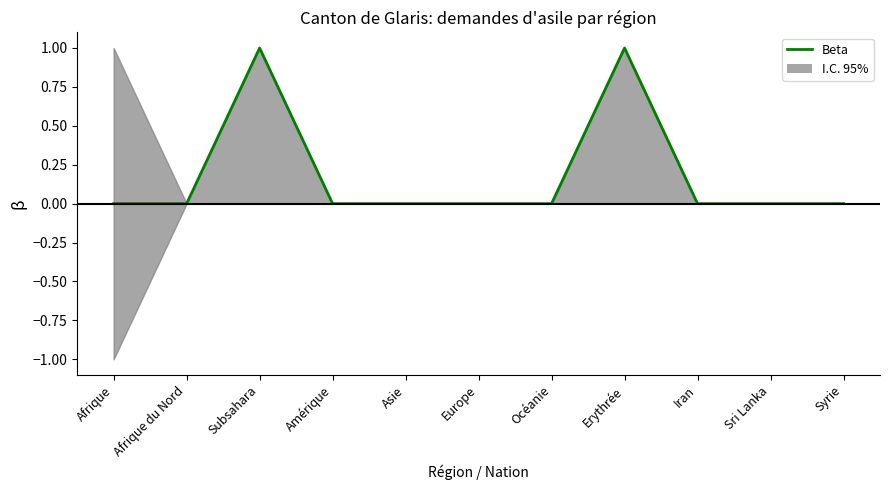

How many interior local peaks (higher than both neighbors) does the data have?

2